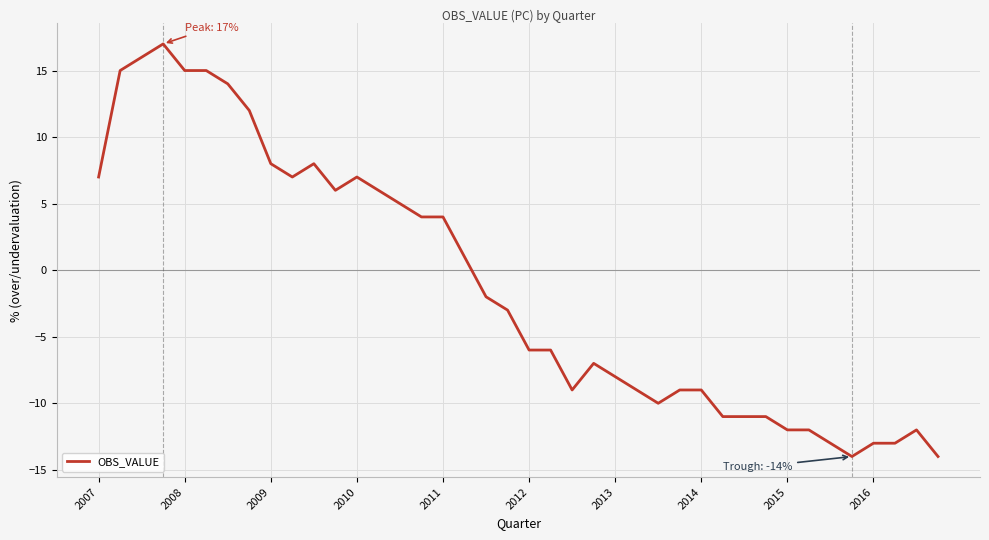

What is the maximum value shown in the chart?

17